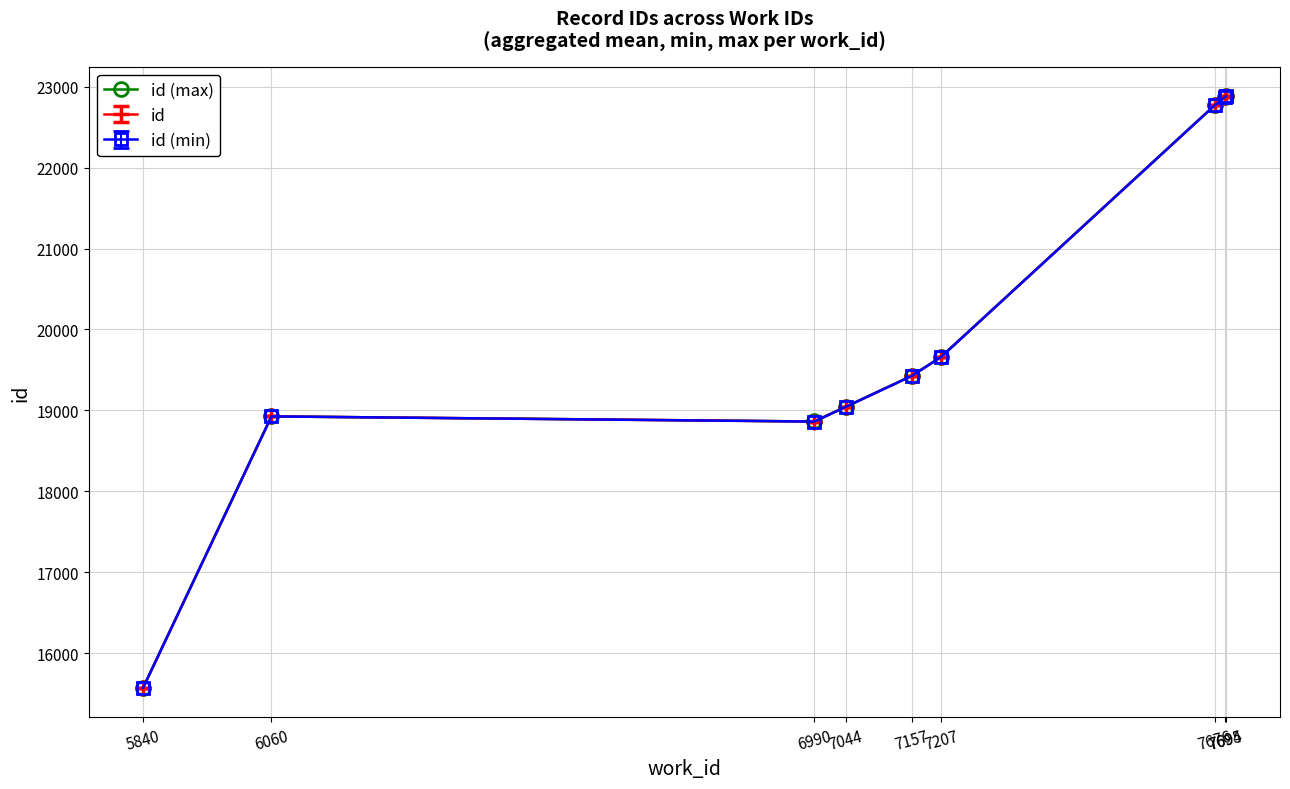

Rank the series by their average value, from lowest to highest.

id (min), id, id (max)